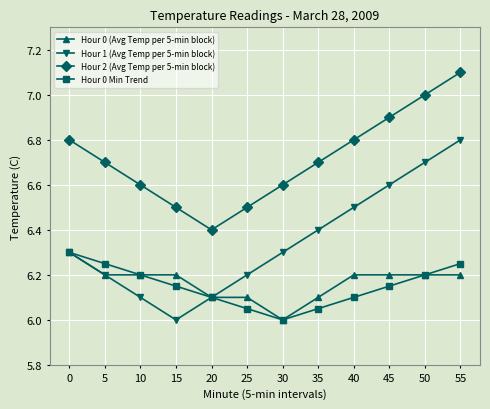

The Hour 2 (Avg Temp per 5-min block) series shows 6.4 at 20. True or false?

True